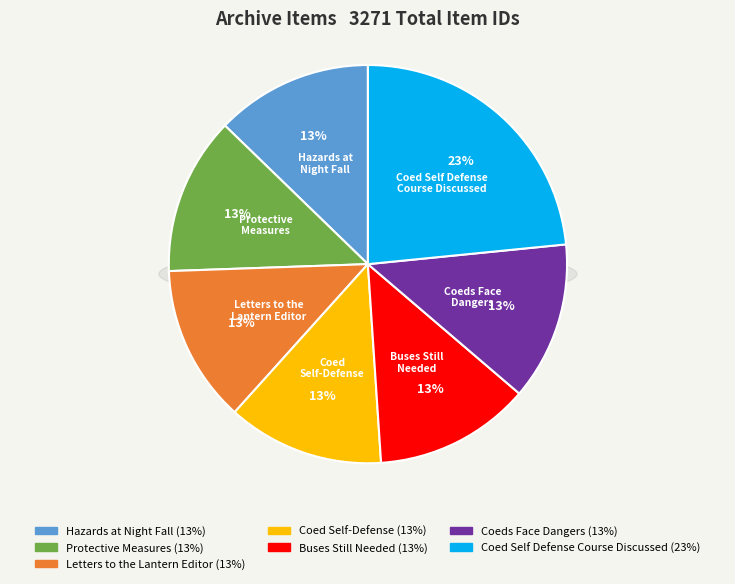

Which slice is the smallest?

Buses Still Needed